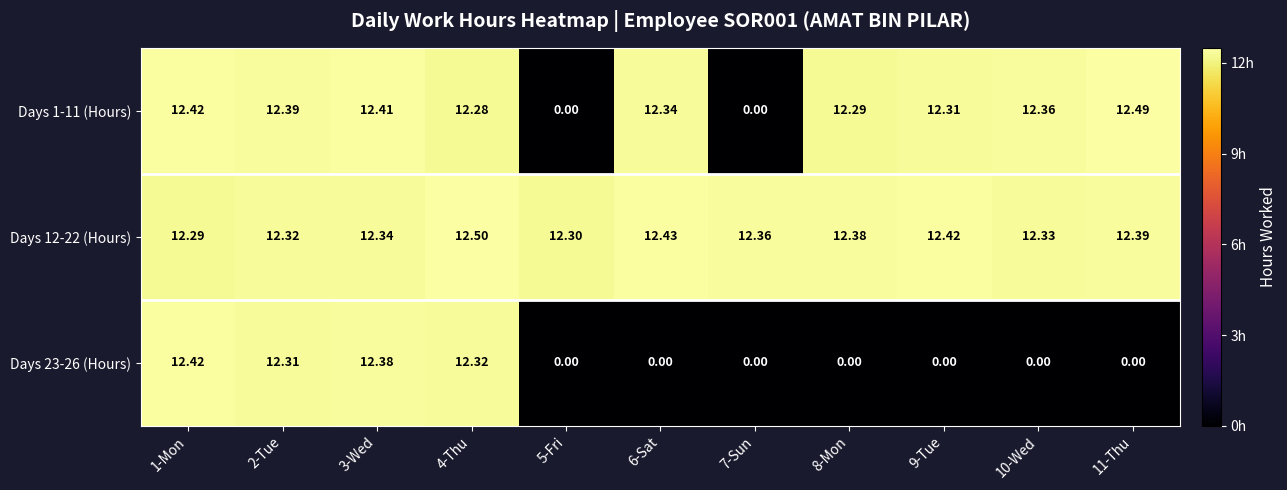

Is the value of Days 23-26 (Hours) at 9-Tue greater than the value of Days 12-22 (Hours) at 1-Mon?

No